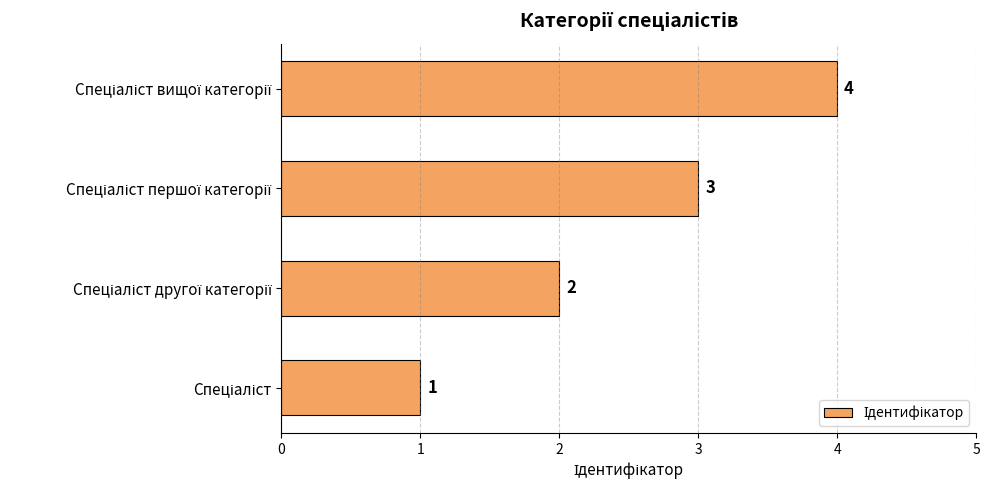

What is the difference between the maximum and minimum values?

3